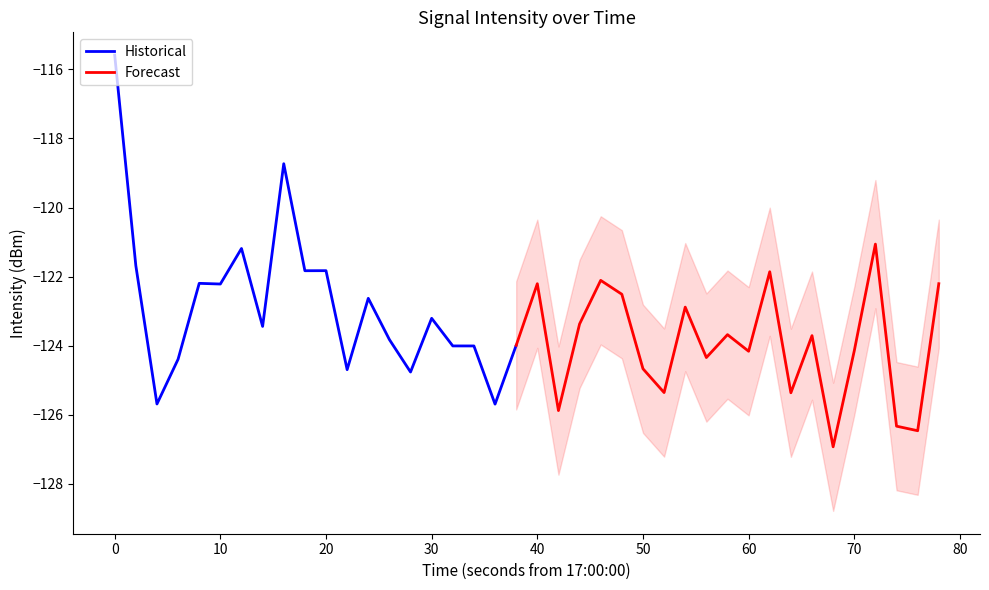

What is the lowest value of the Historical series?

-125.7